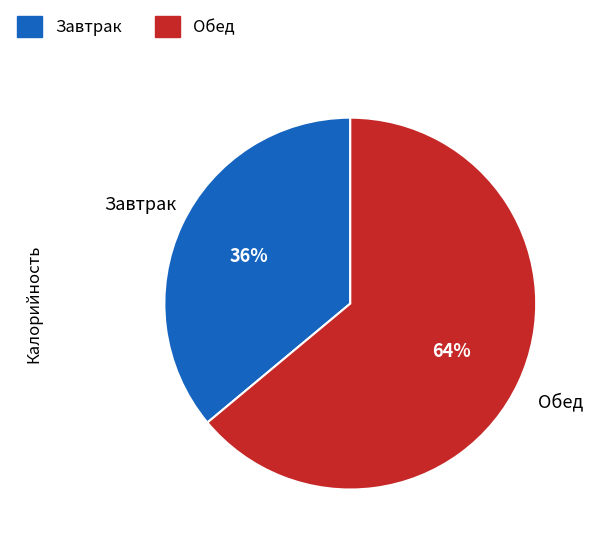

How many slices are in this pie chart?

2